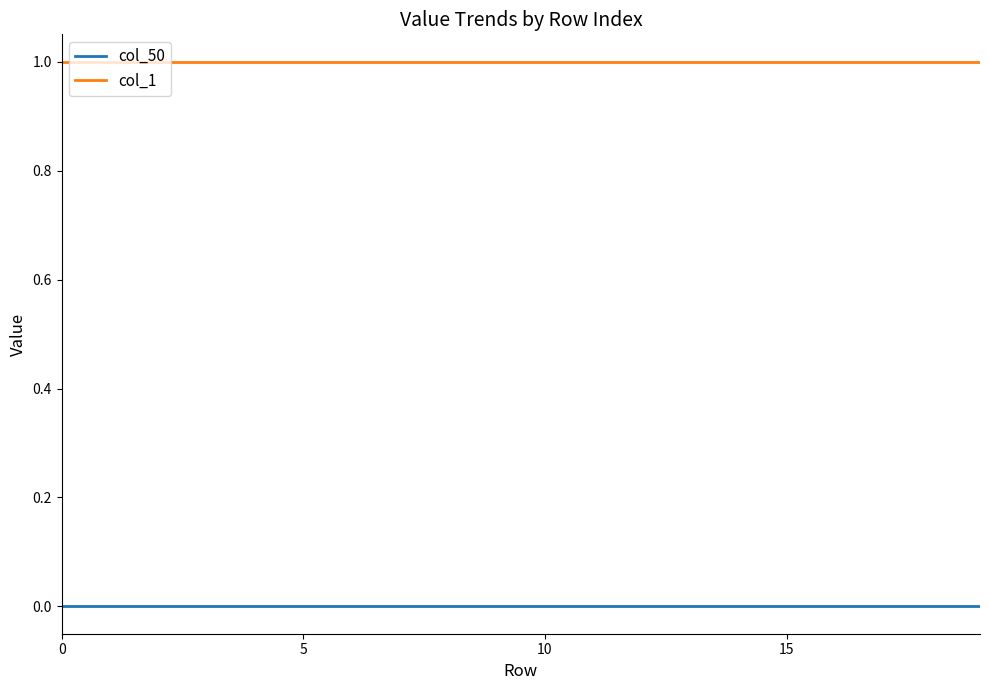

Which series has the largest total across all categories?

col_1